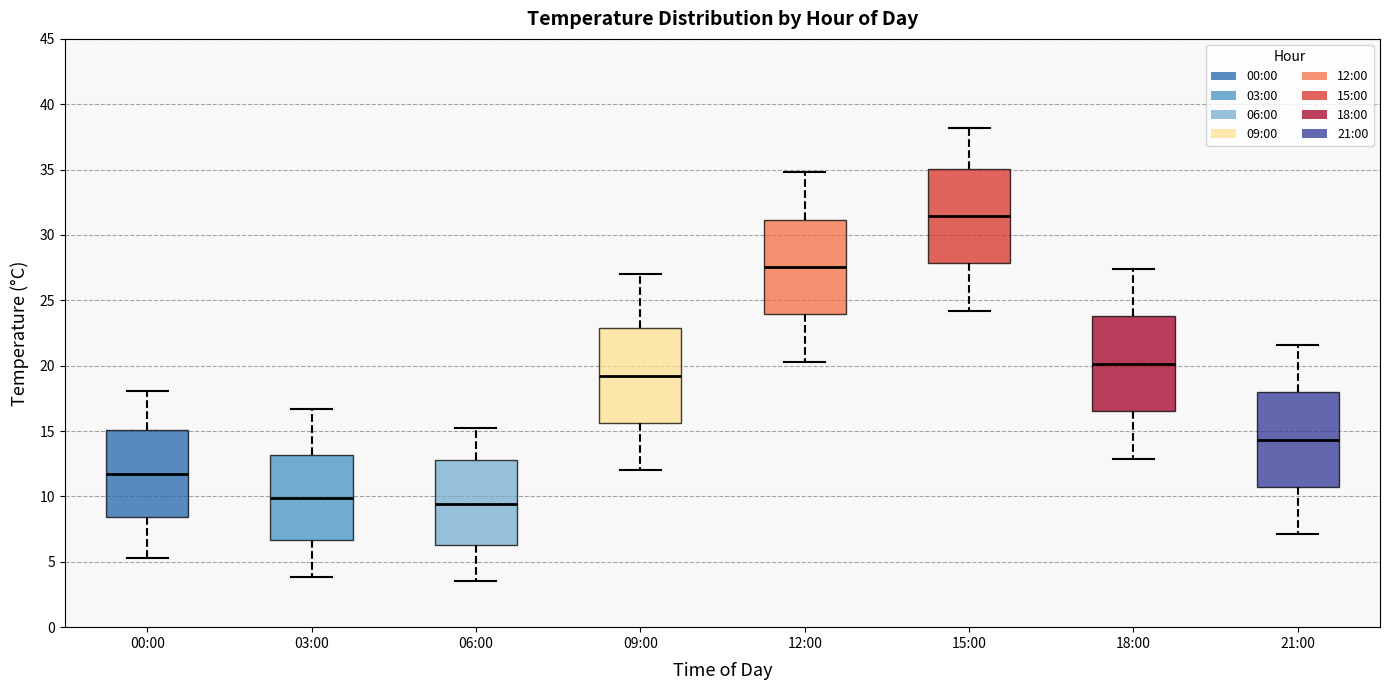

Reading left to right, transcribe this box plot: for each box, give where its median line is, the range the box spans, and where its two whiskers end, as read against the y-axis. The values are not printed on the chart, so give them approximately, as read against the axis.

00:00: median 12.0, box 8.5 to 15.0, whiskers 5.5 to 18.0
03:00: median 10.0, box 6.5 to 13.0, whiskers 4.0 to 16.5
06:00: median 9.5, box 6.5 to 13.0, whiskers 3.5 to 15.0
09:00: median 19.5, box 15.5 to 23.0, whiskers 12.0 to 27.0
12:00: median 27.5, box 24.0 to 31.0, whiskers 20.5 to 35.0
15:00: median 31.5, box 28.0 to 35.0, whiskers 24.0 to 38.0
18:00: median 20.0, box 16.5 to 24.0, whiskers 13.0 to 27.5
21:00: median 14.5, box 10.5 to 18.0, whiskers 7.0 to 21.5